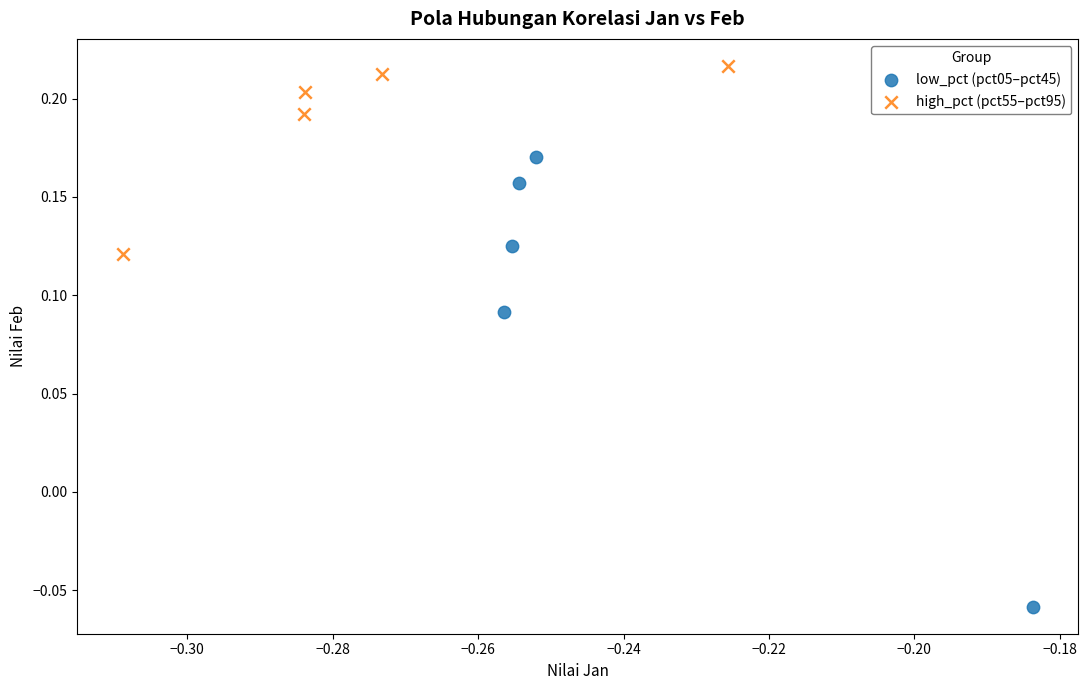

Which series has the largest Y range (max minus min)?

low_pct (pct05–pct45)